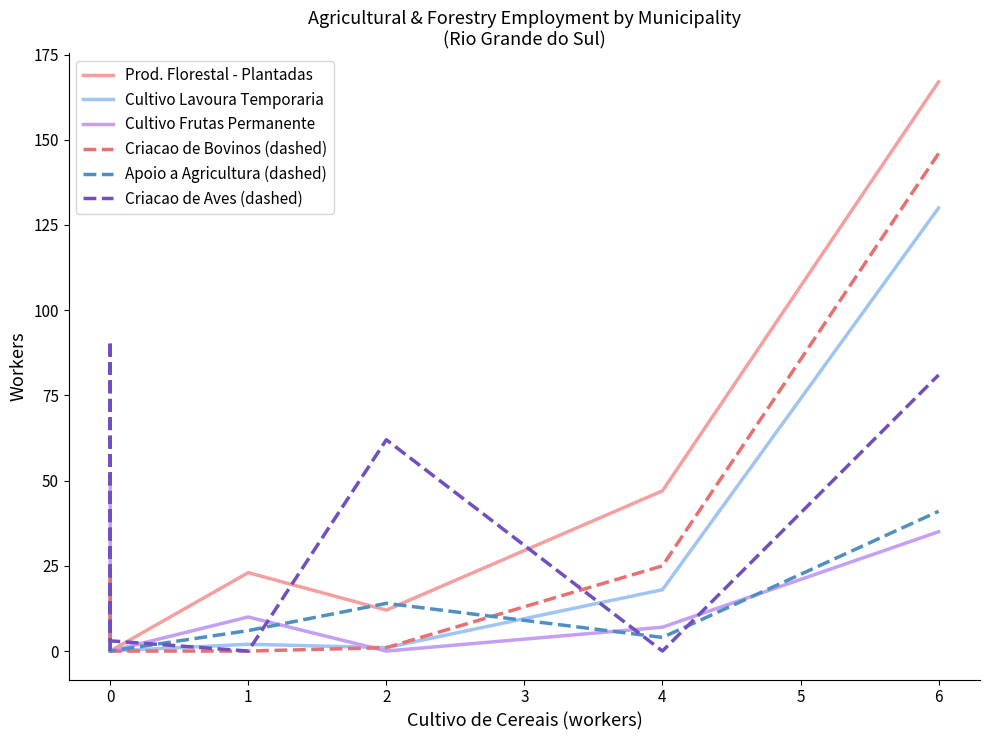

What is the total value across all series at 0?

109